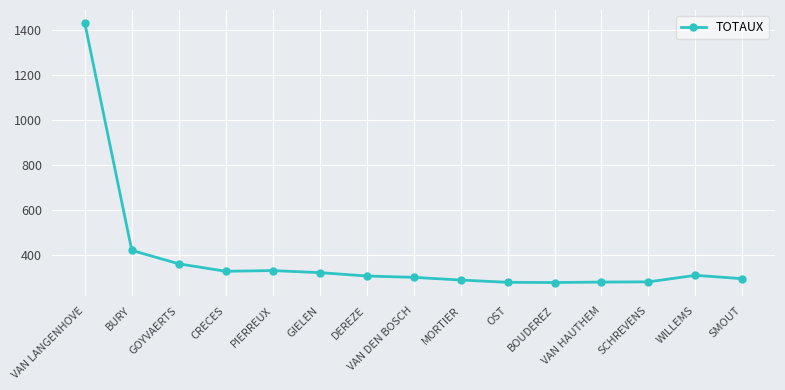

What is the label of the 9th point from the right?

DEREZE